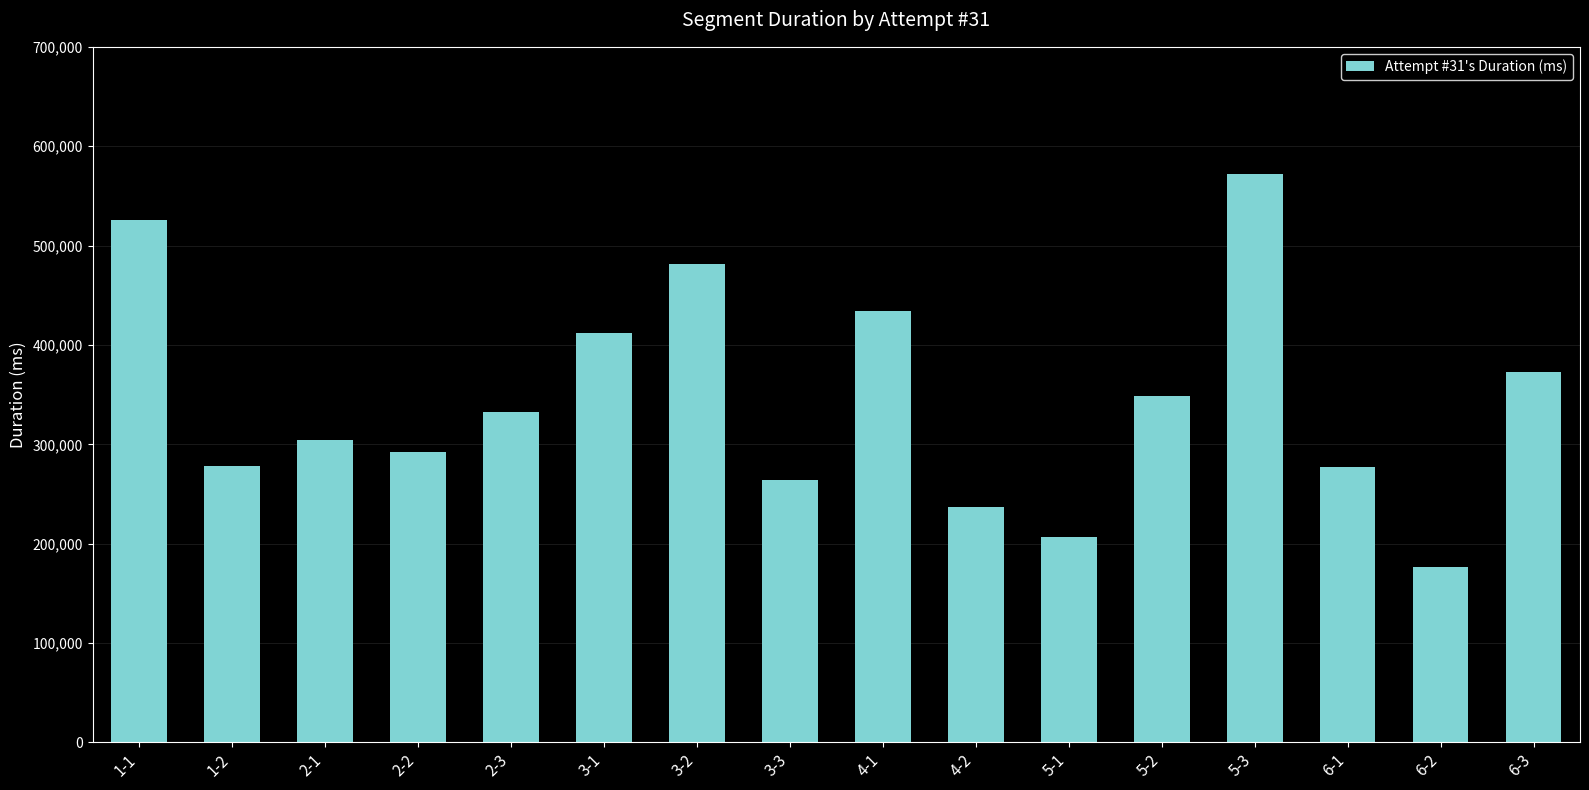

Count the number of categories in the chart.

16